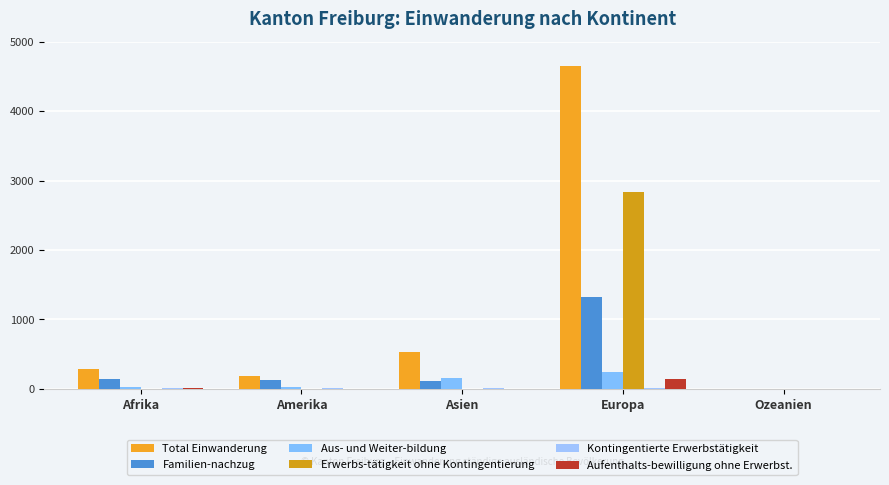

Is the value of Erwerbs-tätigkeit ohne Kontingentierung at Europa greater than the value of Aus- und Weiter-bildung at Ozeanien?

Yes